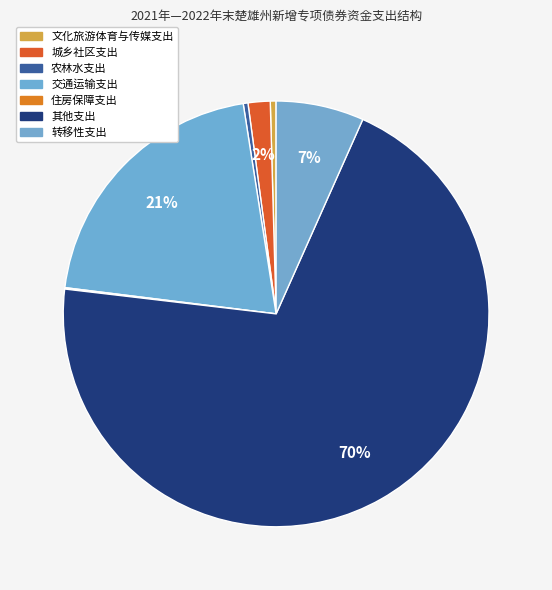

How many segments does this pie chart have?

7